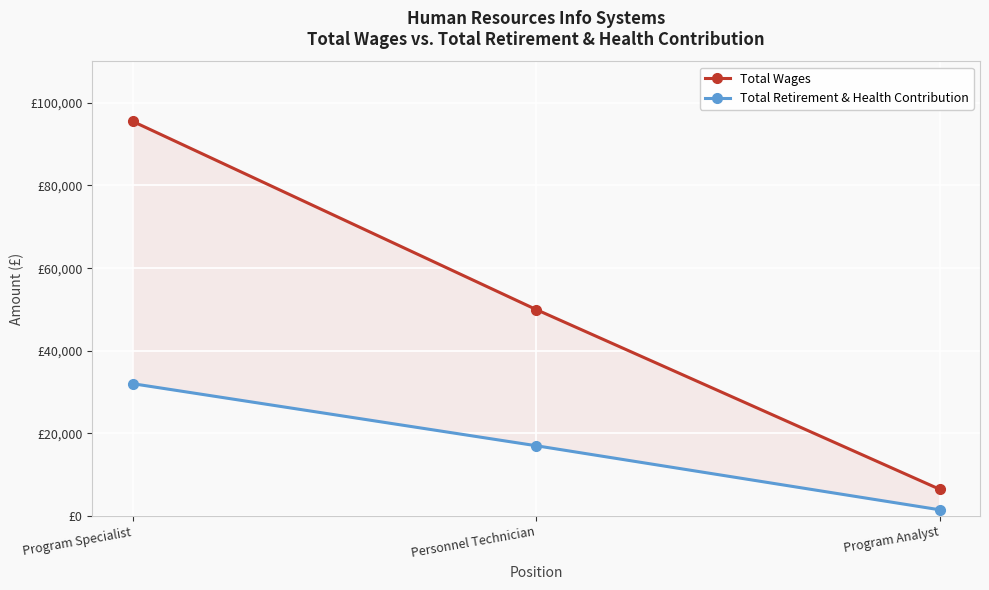

List the labels in order of Total Retirement & Health Contribution value, smallest first.

Program Analyst, Personnel Technician, Program Specialist